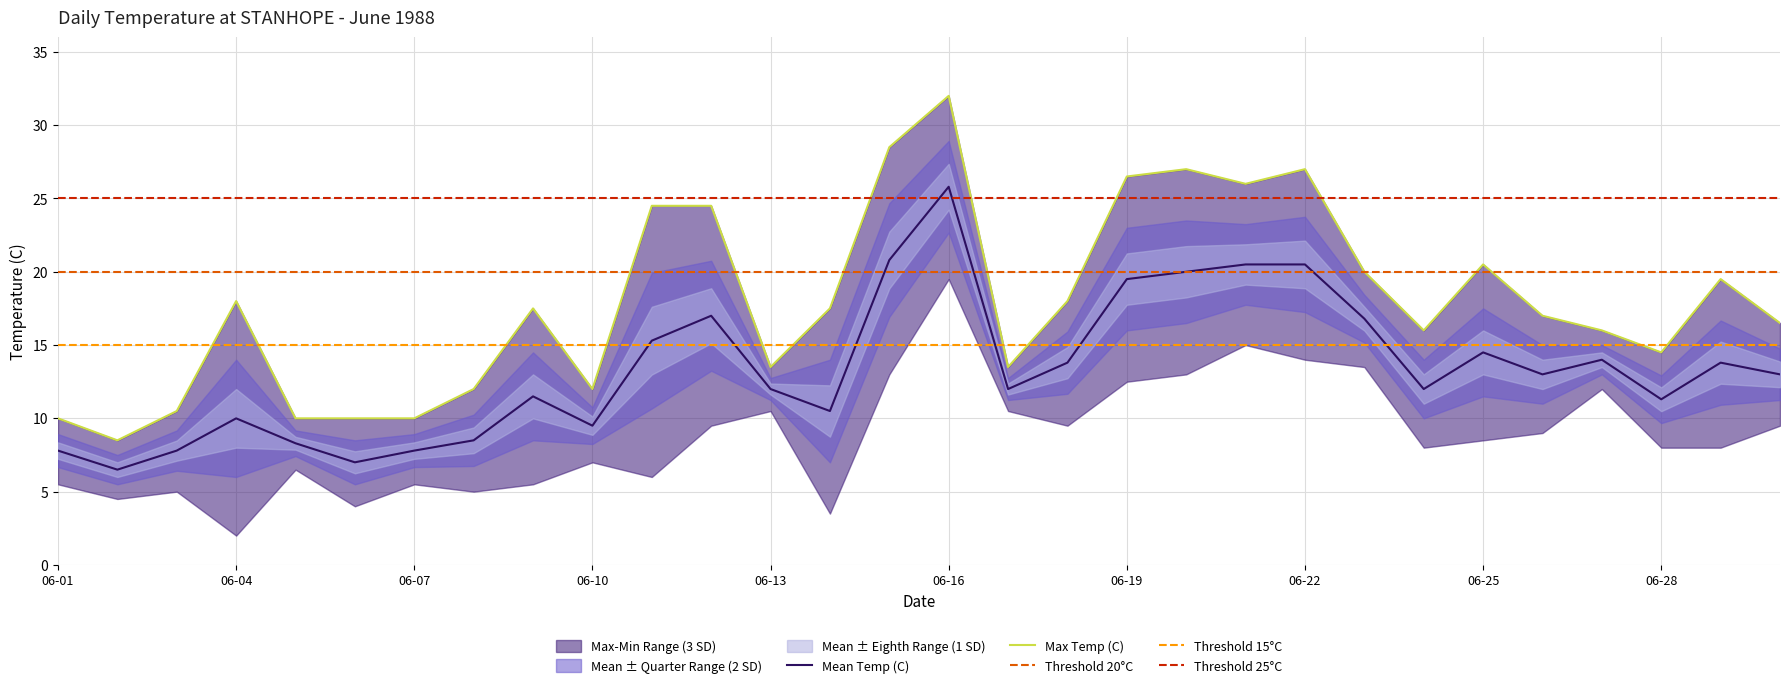

Which label corresponds to the smallest value in the chart?

06-02